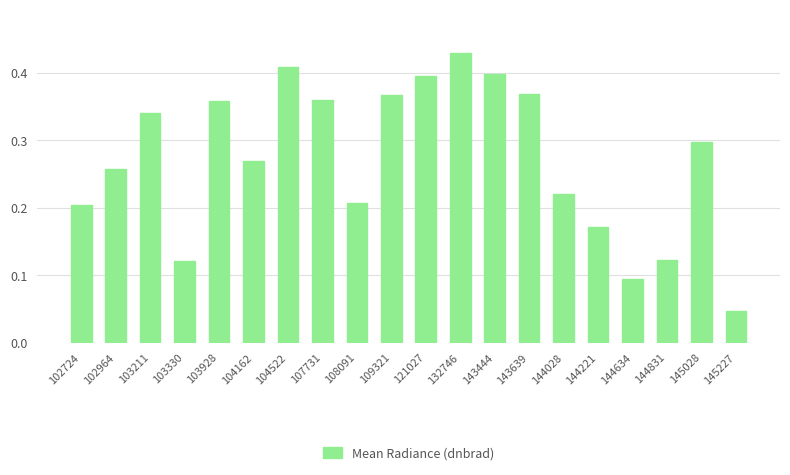

Which has a higher value, 109321 or 102964?

109321